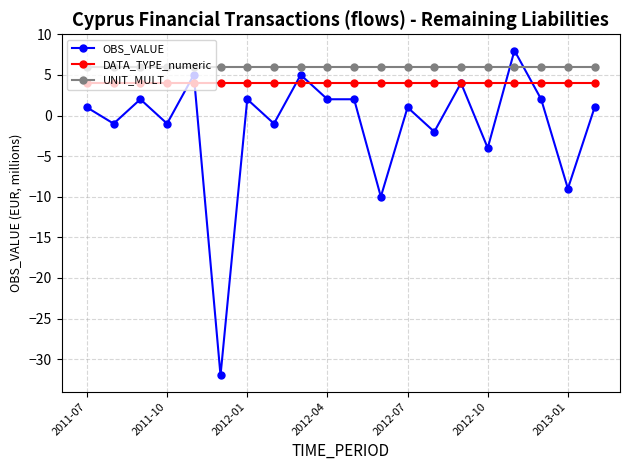

Which series has the largest total across all categories?

UNIT_MULT